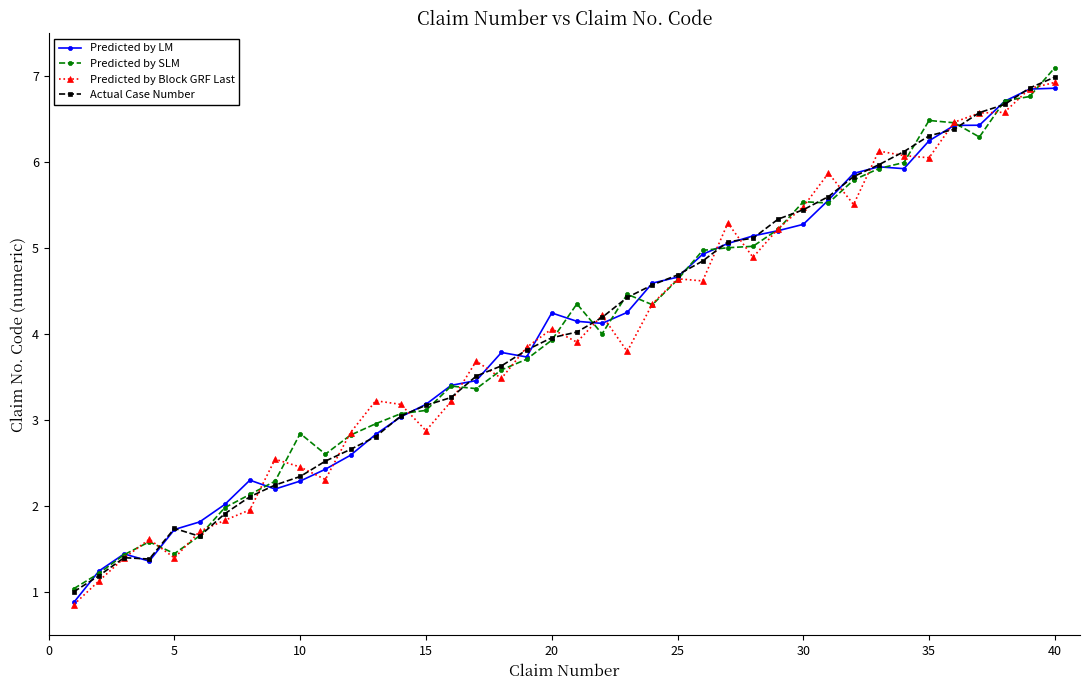

True or false: Predicted by SLM has more than 1 points higher than both neighbors.

True